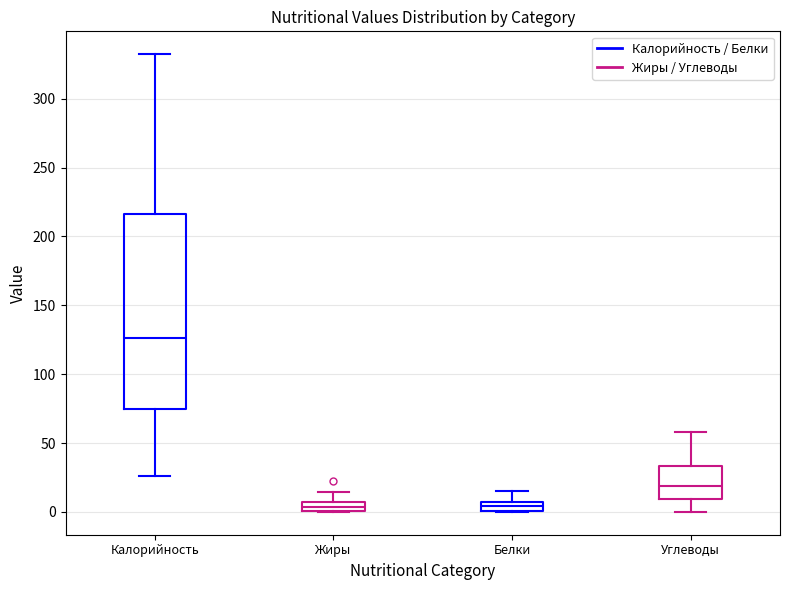

Comparing the boxes themselves (not the whiskers), which one is the tallest?

Калорийность (Калорийность / Белки)